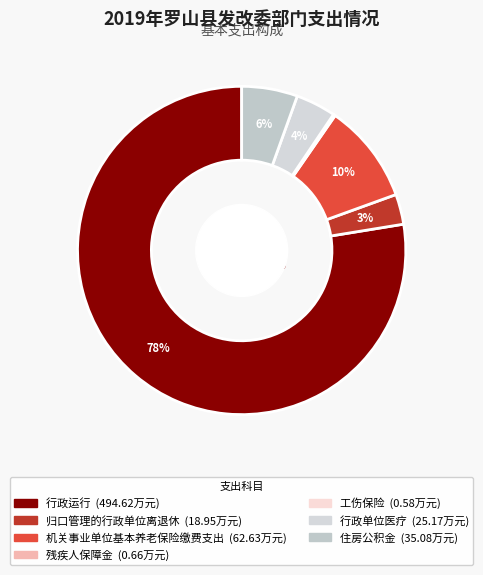

Which category has the biggest portion of the pie?

行政运行